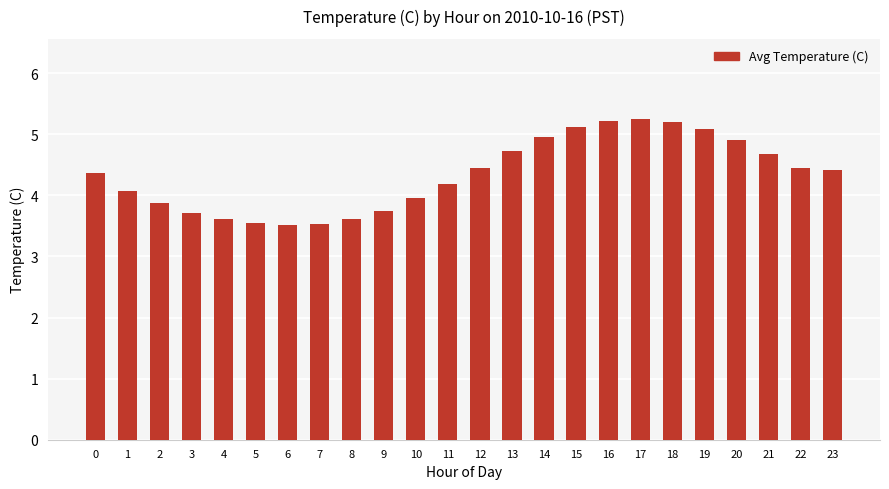

How many data points are less than 4?

9